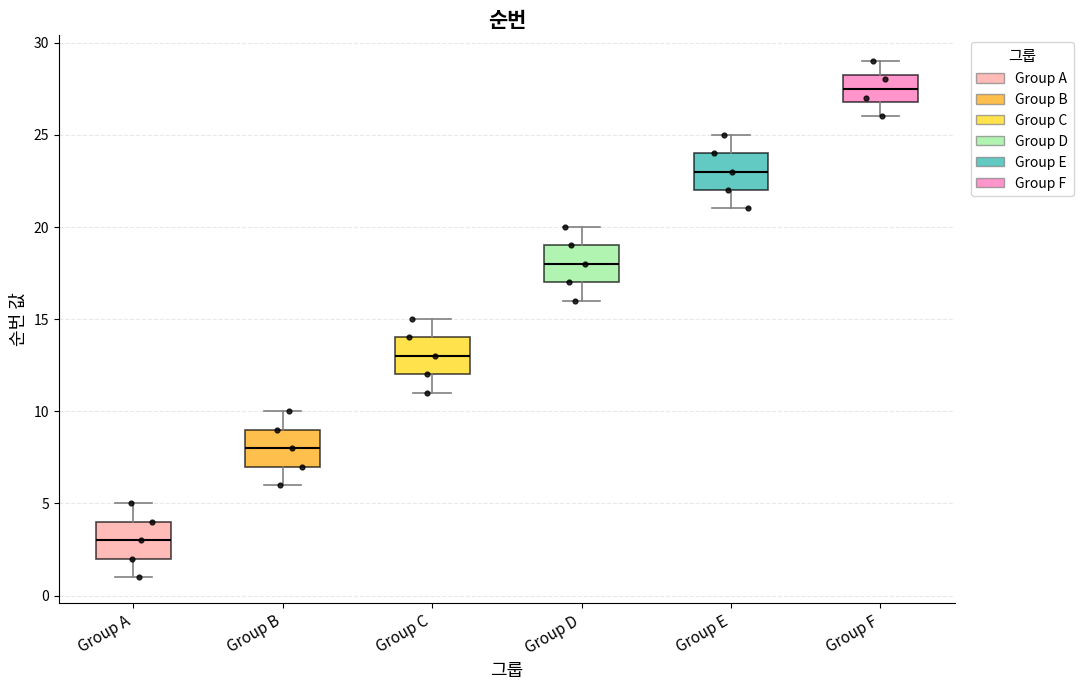

Reading left to right, transcribe this box plot: for each box, give where its median line is, the range the box spans, and where its two whiskers end, as read against the y-axis. The values are not printed on the chart, so give them approximately, as read against the axis.

Group A: median 3.0, box 2.0 to 4.0, whiskers 1.0 to 5.0
Group B: median 8.0, box 7.0 to 9.0, whiskers 6.0 to 10.0
Group C: median 13.0, box 12.0 to 14.0, whiskers 11.0 to 15.0
Group D: median 18.0, box 17.0 to 19.0, whiskers 16.0 to 20.0
Group E: median 23.0, box 22.0 to 24.0, whiskers 21.0 to 25.0
Group F: median 27.5, box 27.0 to 28.5, whiskers 26.0 to 29.0